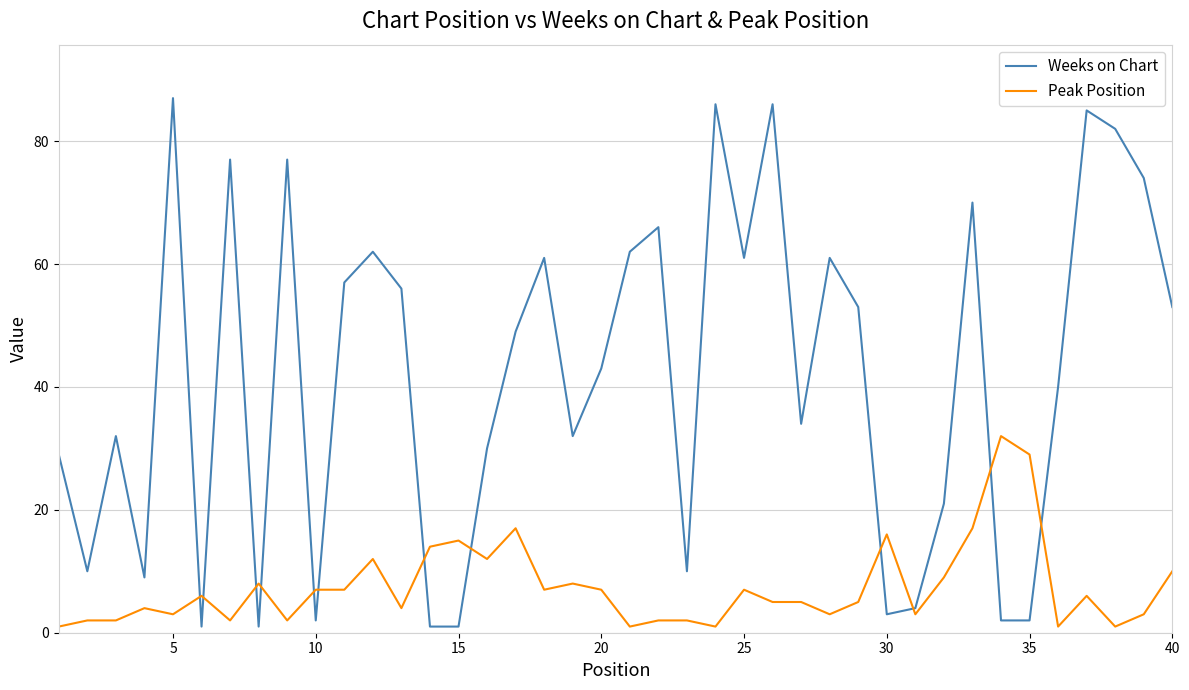

List the series in order of their peak value, highest first.

Weeks on Chart, Peak Position